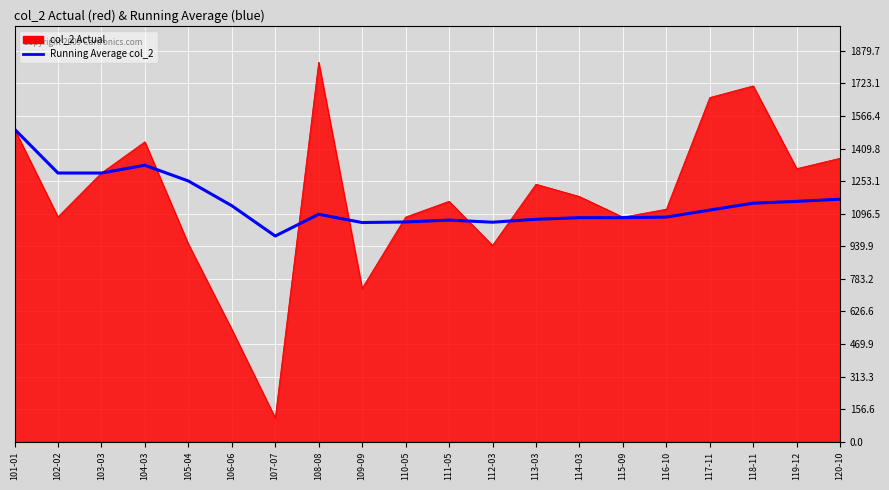

The value of Running Average col_2 at 111-05 is 1575.0. True or false?

False